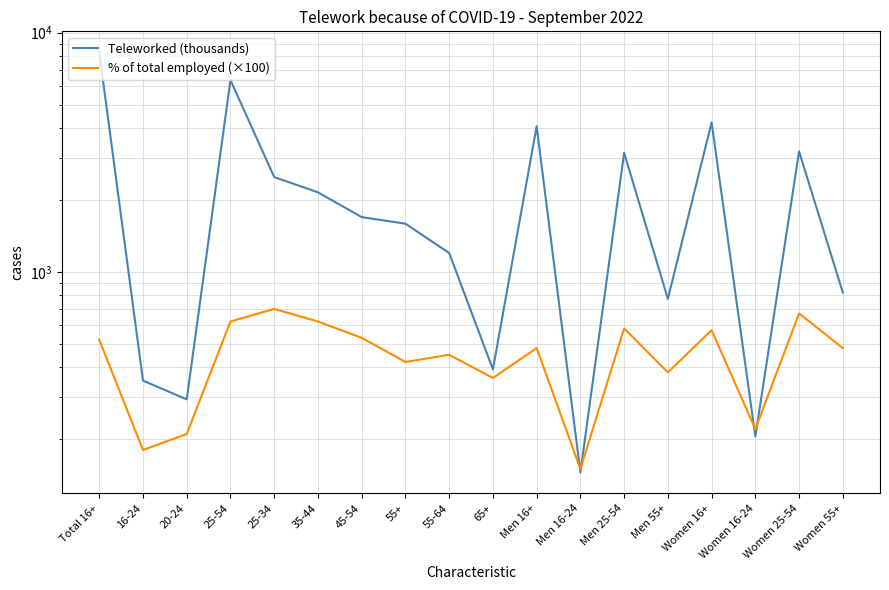

Reading left to right, transcribe all the data shown in this chart.

Teleworked (thousands): Total 16+=8276.0	16-24=351.0	20-24=293.0	25-54=6335.0	25-34=2491.0	35-44=2150.0	45-54=1694.0	55+=1590.0	55-64=1199.0	65+=391.0	Men 16+=4062.0	Men 16-24=145.0	Men 25-54=3146.0	Men 55+=771.0	Women 16+=4214.0	Women 16-24=205.0	Women 25-54=3189.0	Women 55+=819.0
% of total employed (×100): Total 16+=520.0	16-24=180.0	20-24=210.0	25-54=620.0	25-34=700.0	35-44=620.0	45-54=530.0	55+=420.0	55-64=450.0	65+=360.0	Men 16+=480.0	Men 16-24=150.0	Men 25-54=580.0	Men 55+=380.0	Women 16+=570.0	Women 16-24=220.0	Women 25-54=670.0	Women 55+=480.0